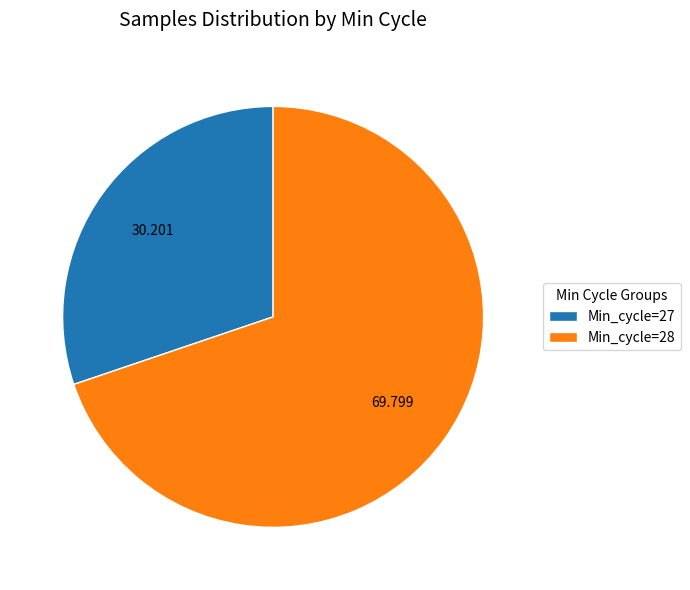

Count the number of slices in the pie.

2